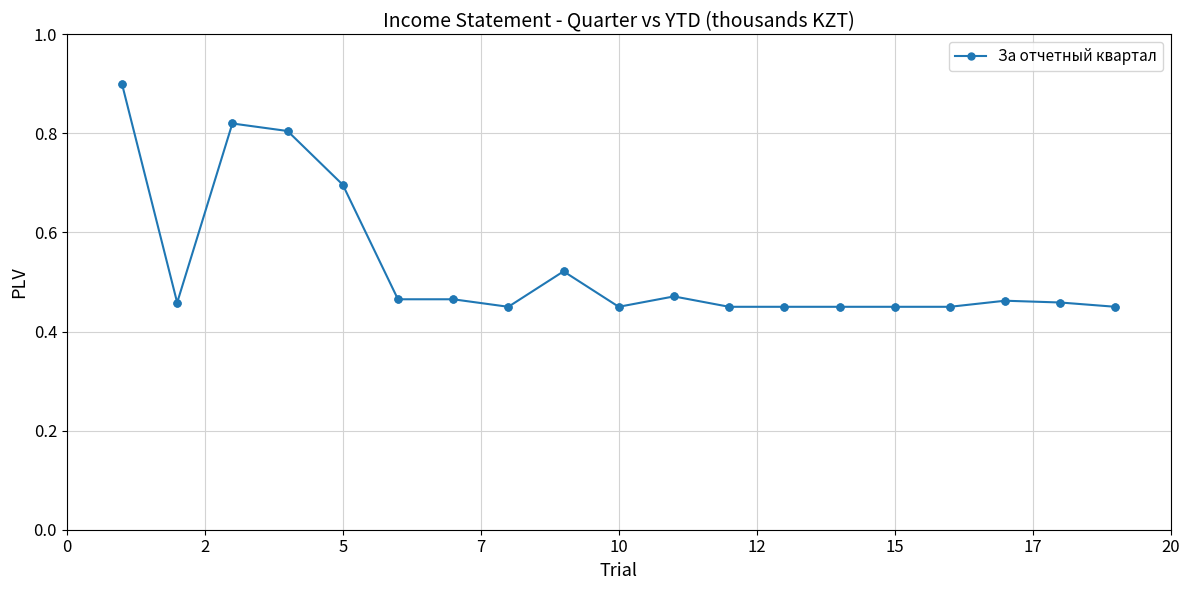

What is the greatest value displayed?

0.9